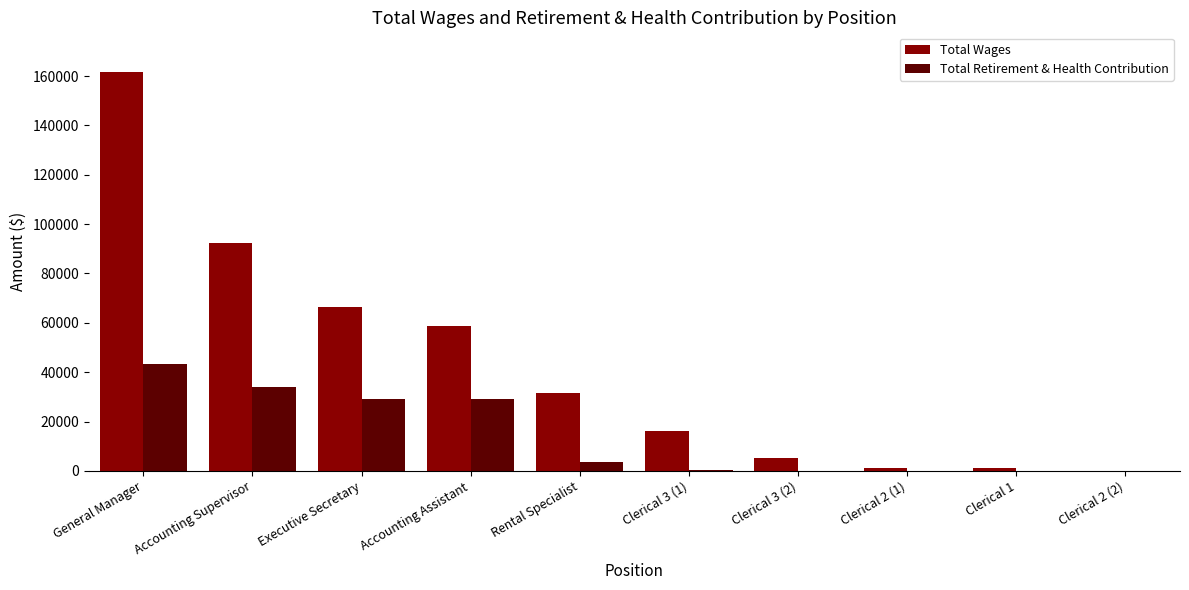

Which category has the highest value across all series?

General Manager